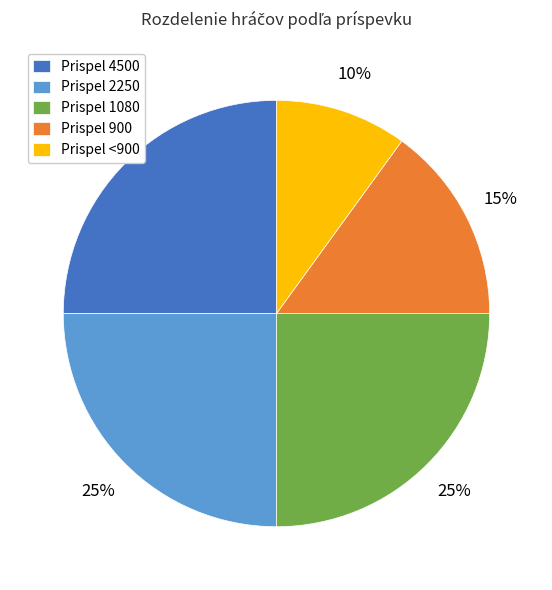

Is Prispel 1080 the majority of the pie?

No